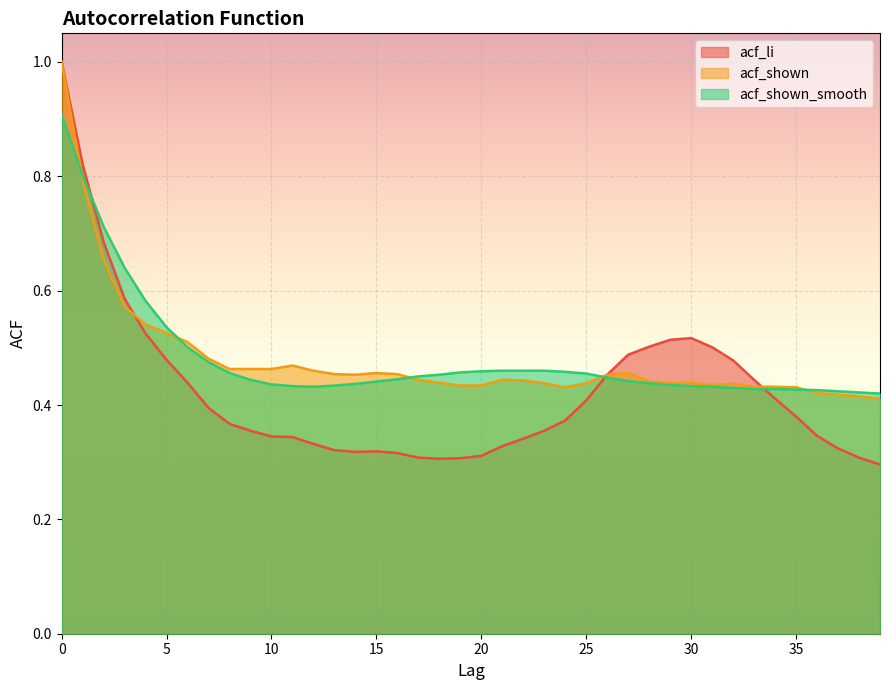

Reading right to left, extract all data points from this chart.

acf_li: 0.3	0.3	0.3	0.3	0.4	0.4	0.4	0.5	0.5	0.5	0.5	0.5	0.5	0.5	0.4	0.4	0.4	0.3	0.3	0.3	0.3	0.3	0.3	0.3	0.3	0.3	0.3	0.3	0.3	0.3	0.4	0.4	0.4	0.4	0.5	0.5	0.6	0.7	0.8	1.0
acf_shown: 0.4	0.4	0.4	0.4	0.4	0.4	0.4	0.4	0.4	0.4	0.4	0.4	0.5	0.5	0.4	0.4	0.4	0.4	0.4	0.4	0.4	0.4	0.4	0.5	0.5	0.5	0.5	0.5	0.5	0.5	0.5	0.5	0.5	0.5	0.5	0.5	0.6	0.7	0.8	1.0
acf_shown_smooth: 0.4	0.4	0.4	0.4	0.4	0.4	0.4	0.4	0.4	0.4	0.4	0.4	0.4	0.4	0.5	0.5	0.5	0.5	0.5	0.5	0.5	0.5	0.5	0.4	0.4	0.4	0.4	0.4	0.4	0.4	0.4	0.5	0.5	0.5	0.5	0.6	0.6	0.7	0.8	0.9